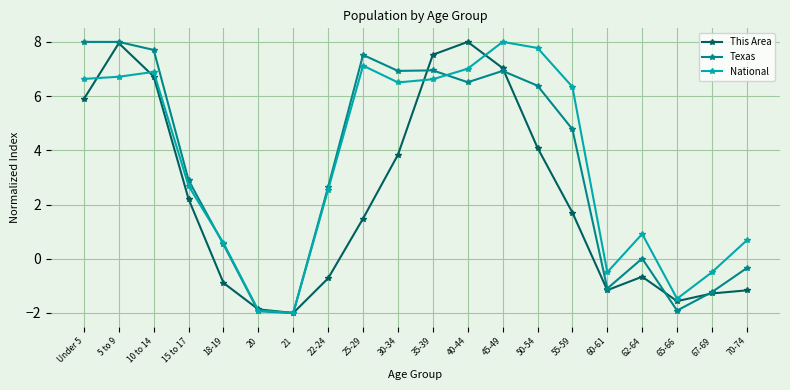

How many values in This Area are below zero?

9